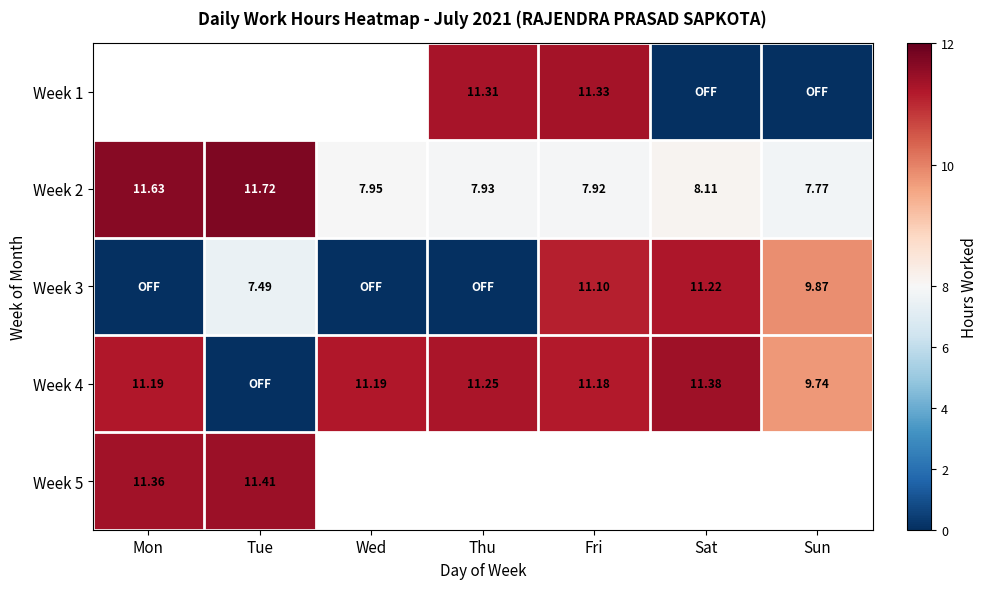

How many distinct data groups are displayed?

5